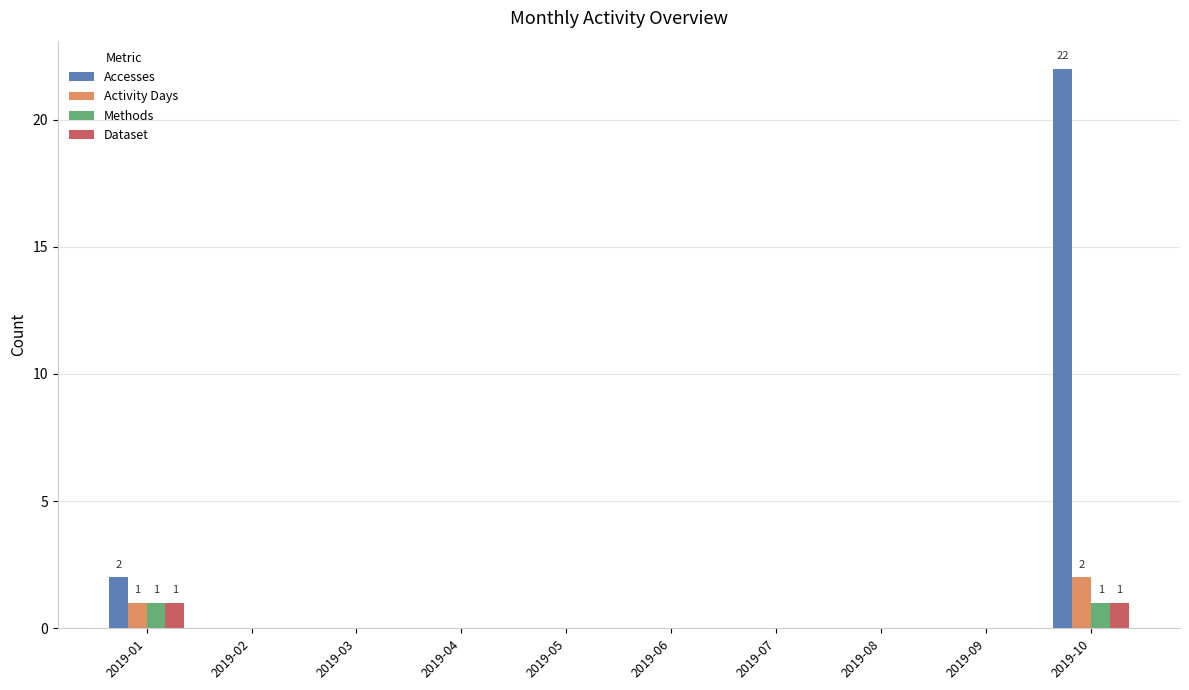

Which label corresponds to the largest value in the chart?

2019-10